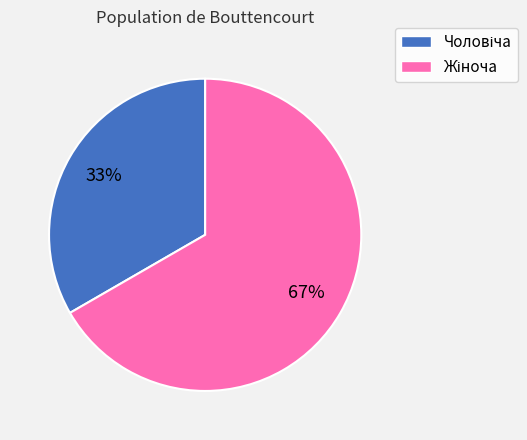

Is there a majority slice in this chart?

Yes